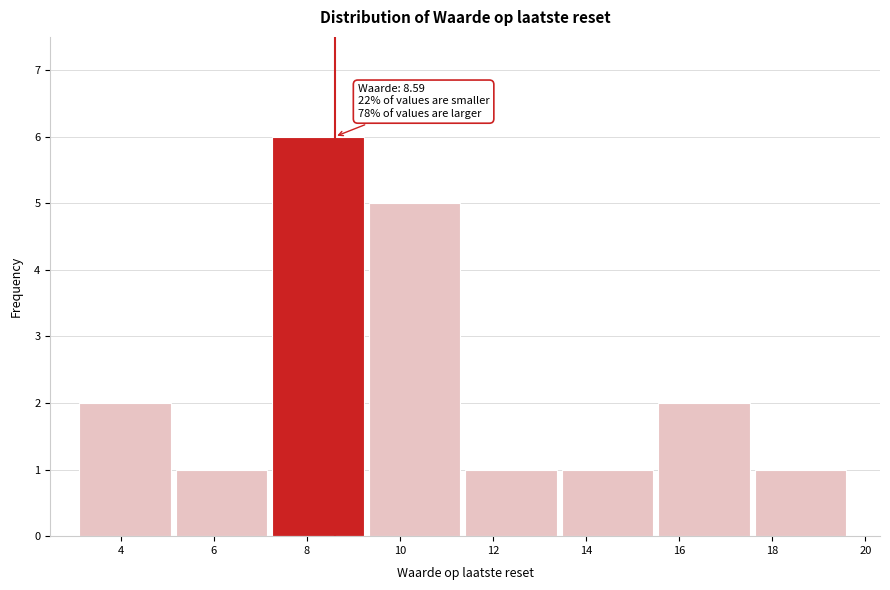

Which range on the x-axis has the tallest bar?

7.2 to 9.4